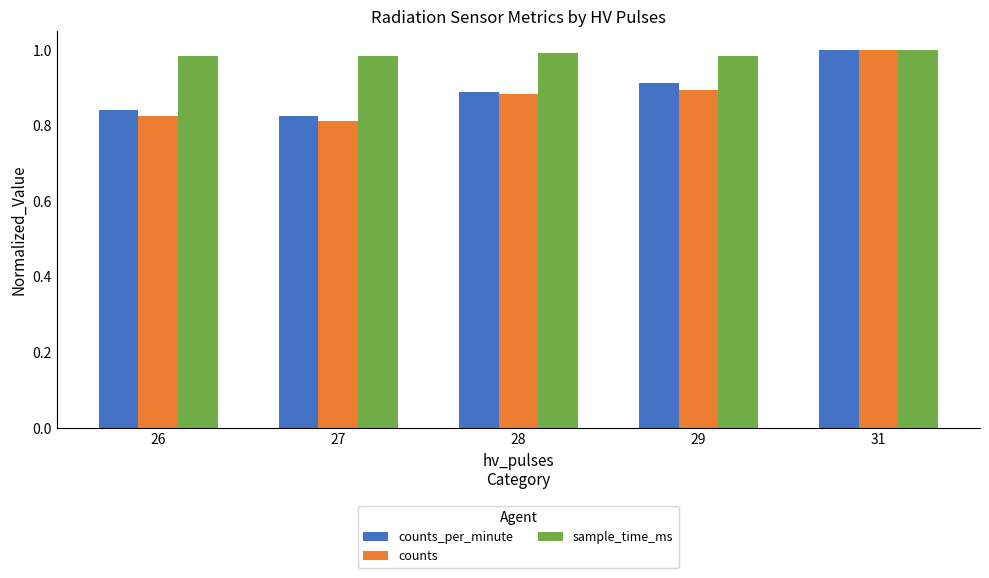

At 29, list the series in order from largest to smallest.

sample_time_ms, counts_per_minute, counts